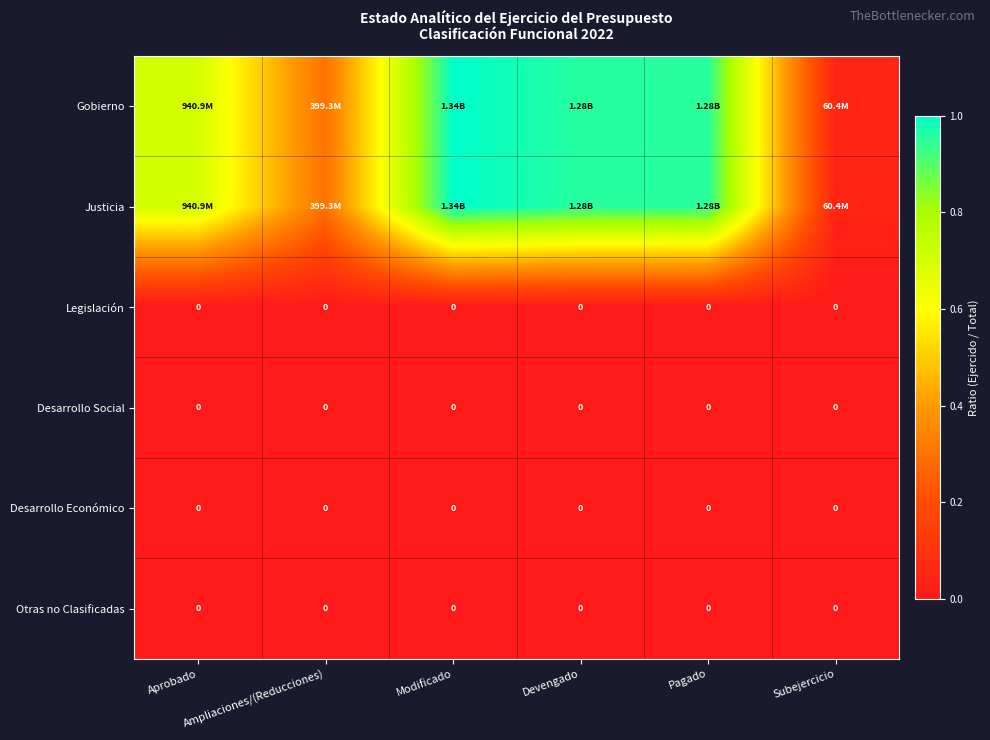

At Devengado, list the series in order from largest to smallest.

Gobierno, Justicia, Legislación, Desarrollo Social, Desarrollo Económico, Otras no Clasificadas